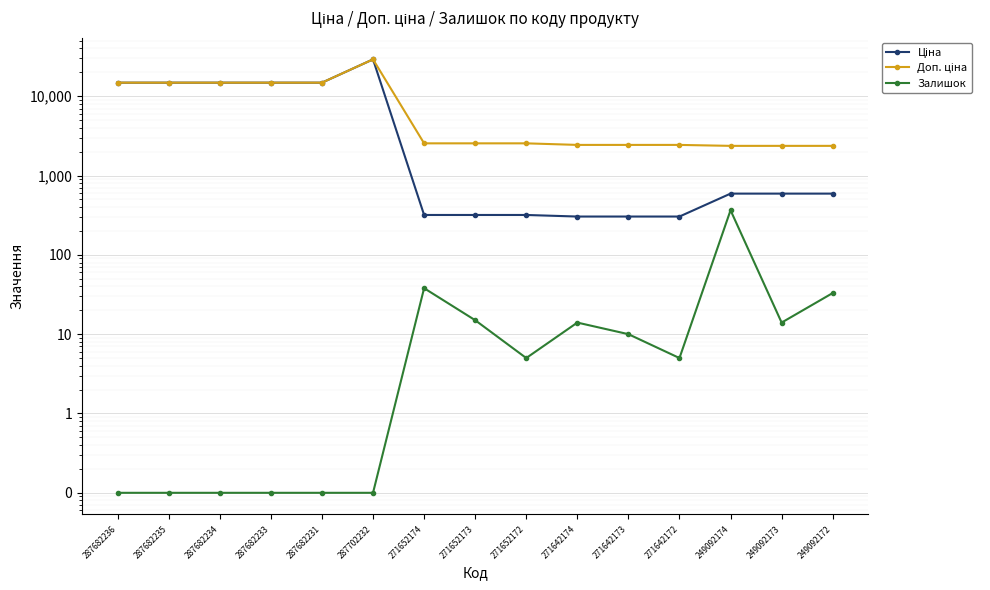

Is it true that Ціна equals 591.6 at 249092173?

True